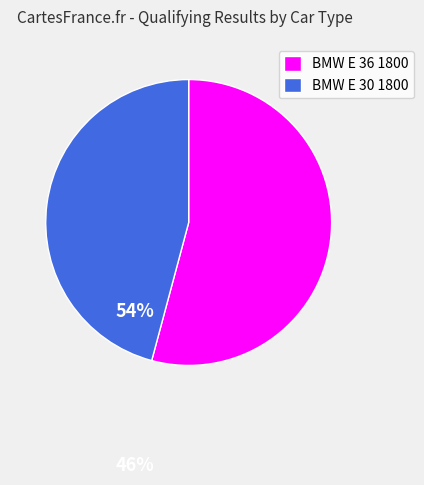

Combined, do BMW E 36 1800 and BMW E 30 1800 account for over 50%?

Yes